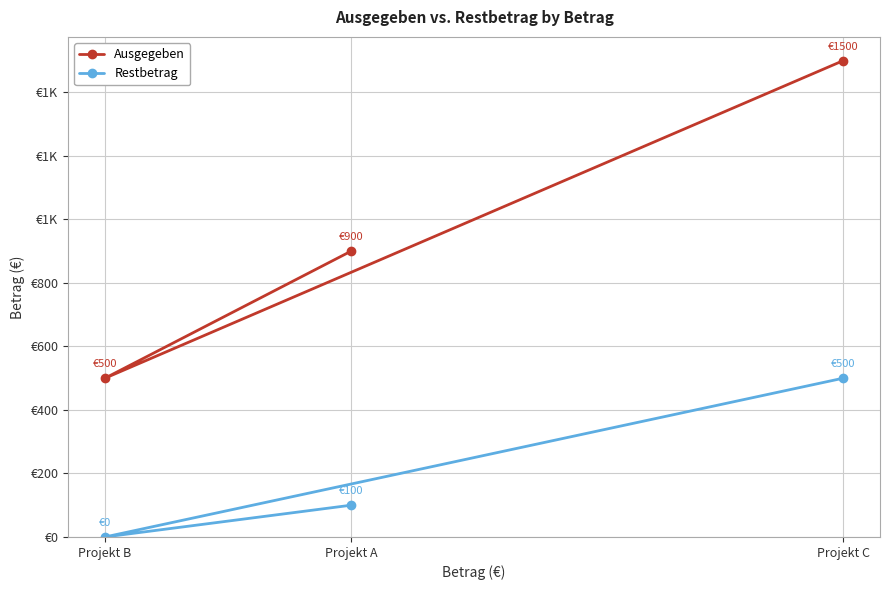

Rank the series by their average value, from lowest to highest.

Restbetrag, Ausgegeben